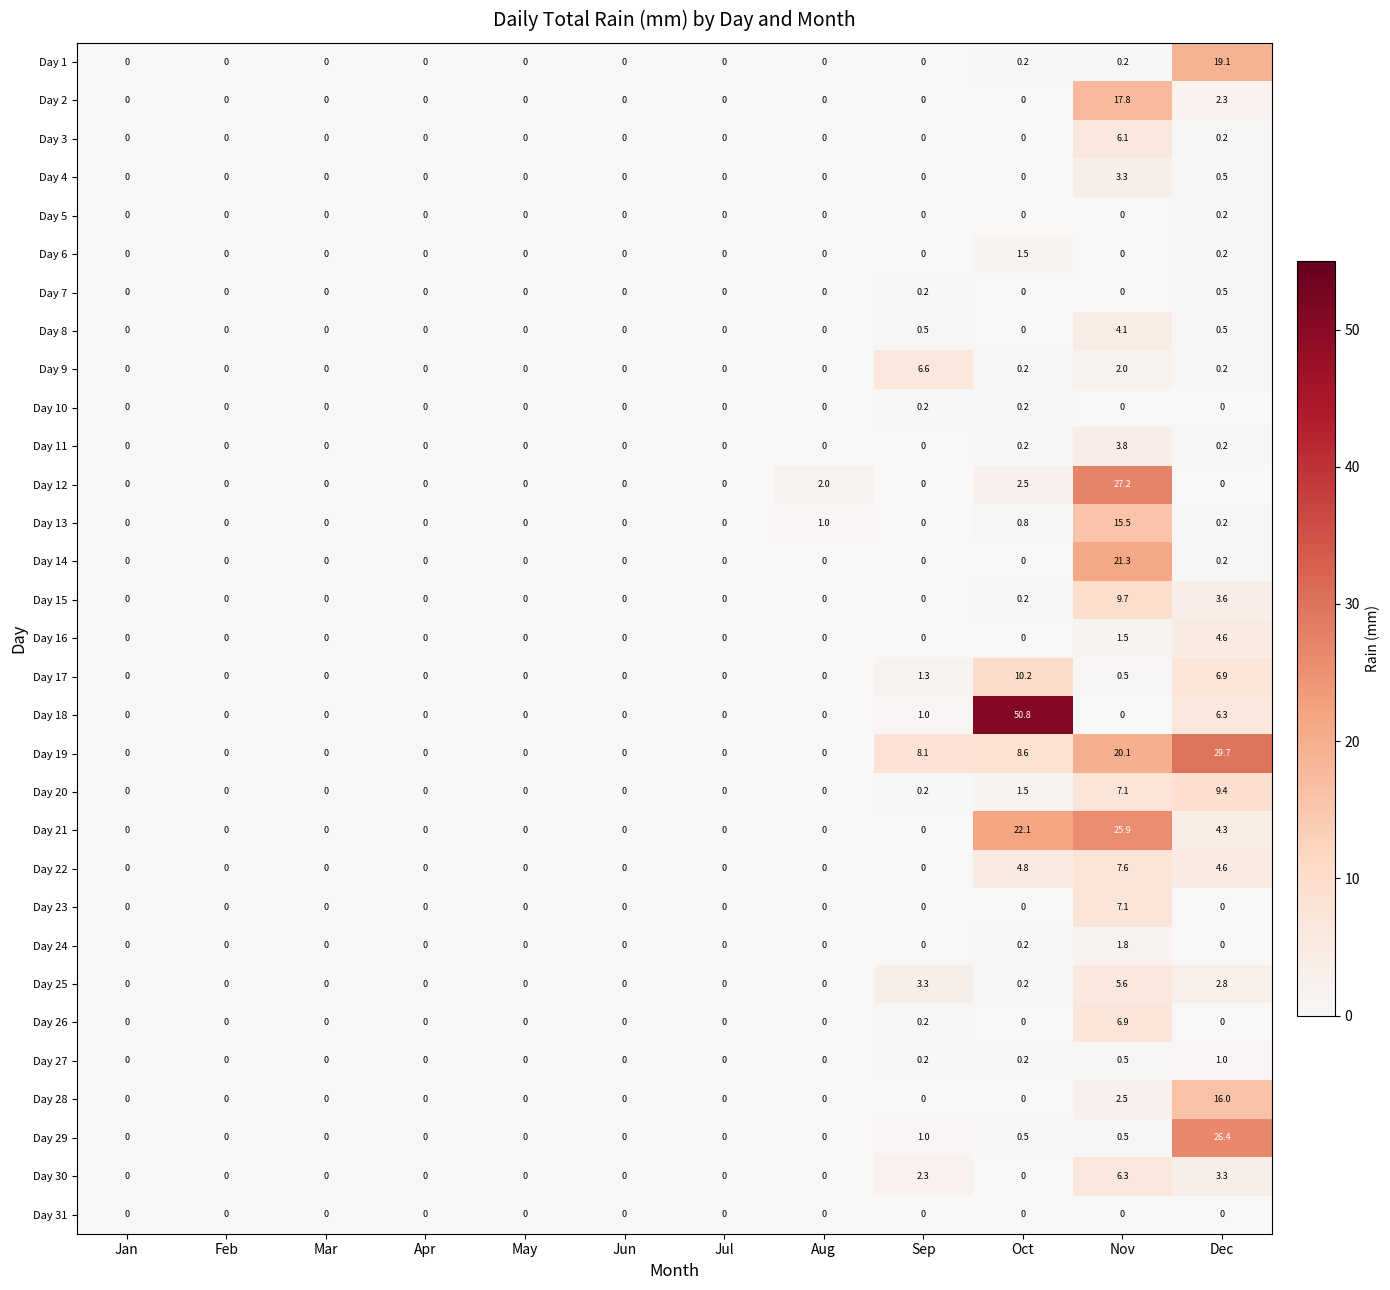

What is the sum of all Day 4 values?

3.8